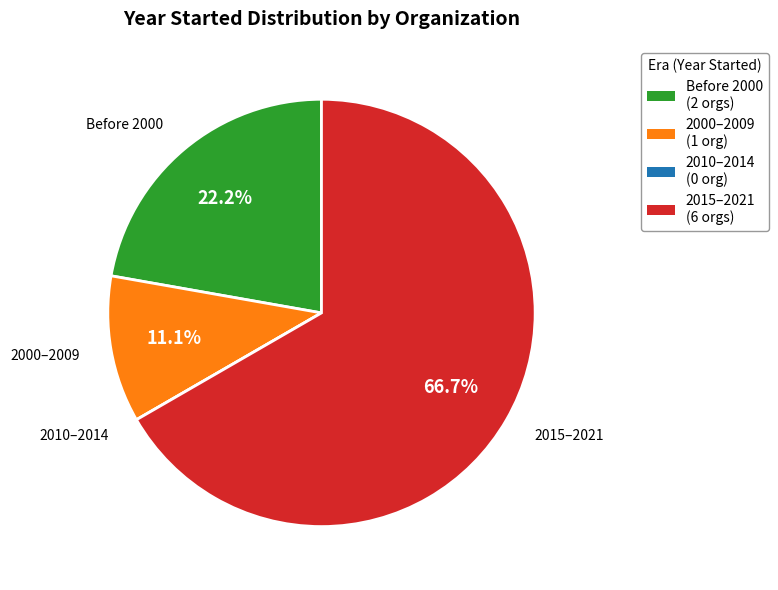

Is there a majority slice in this chart?

Yes